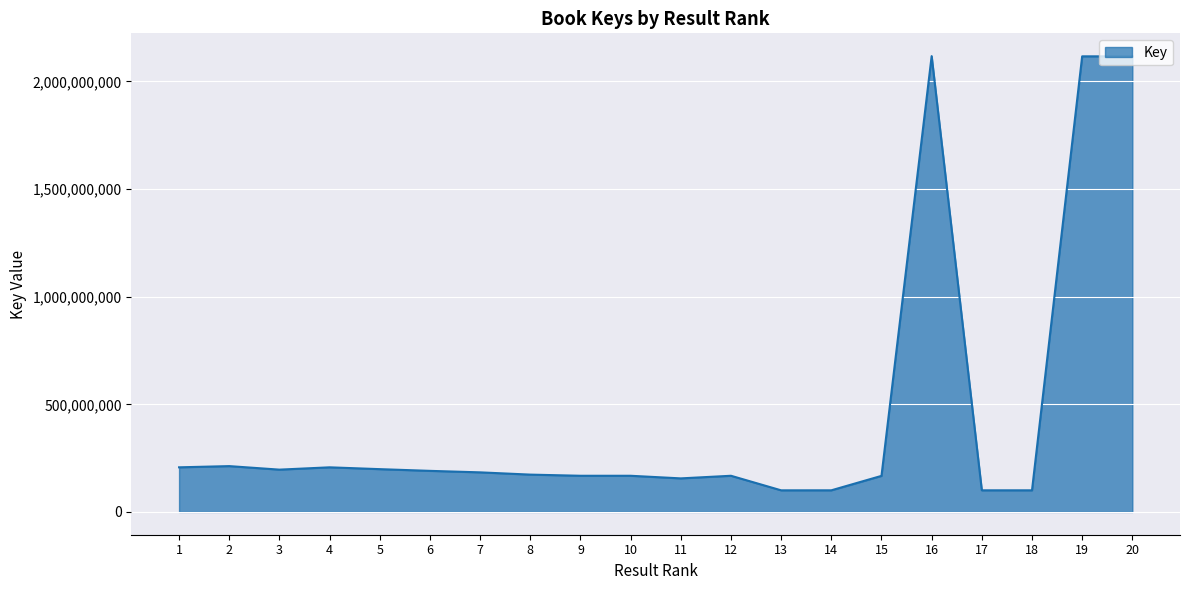

What is the difference between the values at 13 and 1?

106883338